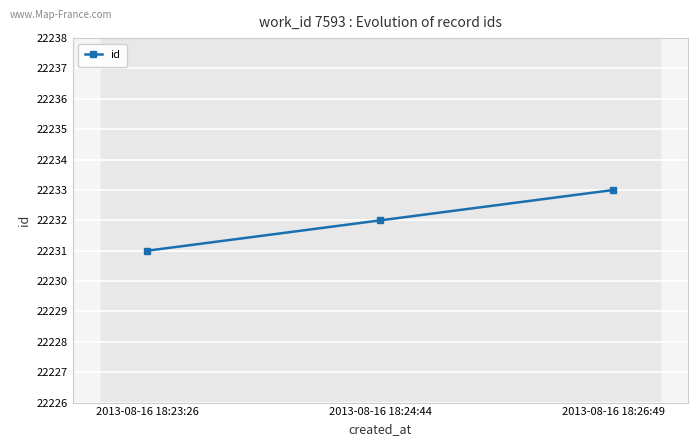

Which label corresponds to the largest value in the chart?

2013-08-16 18:26:49